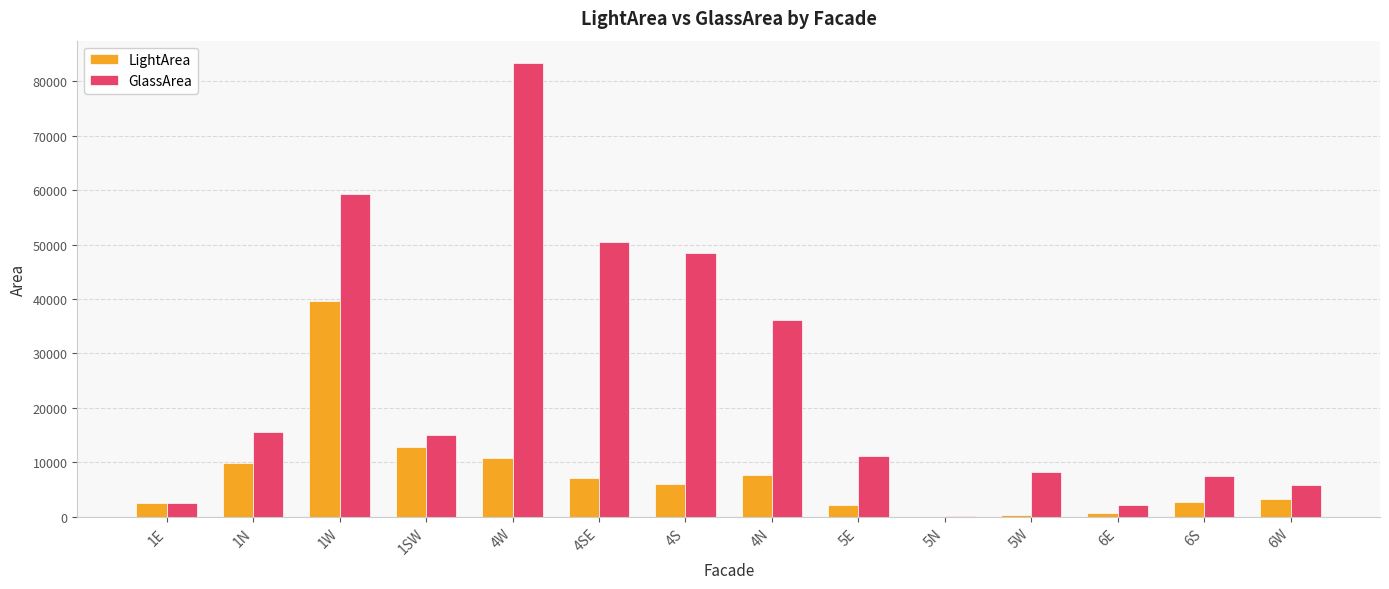

At which category is the sum across all series the highest?

1W